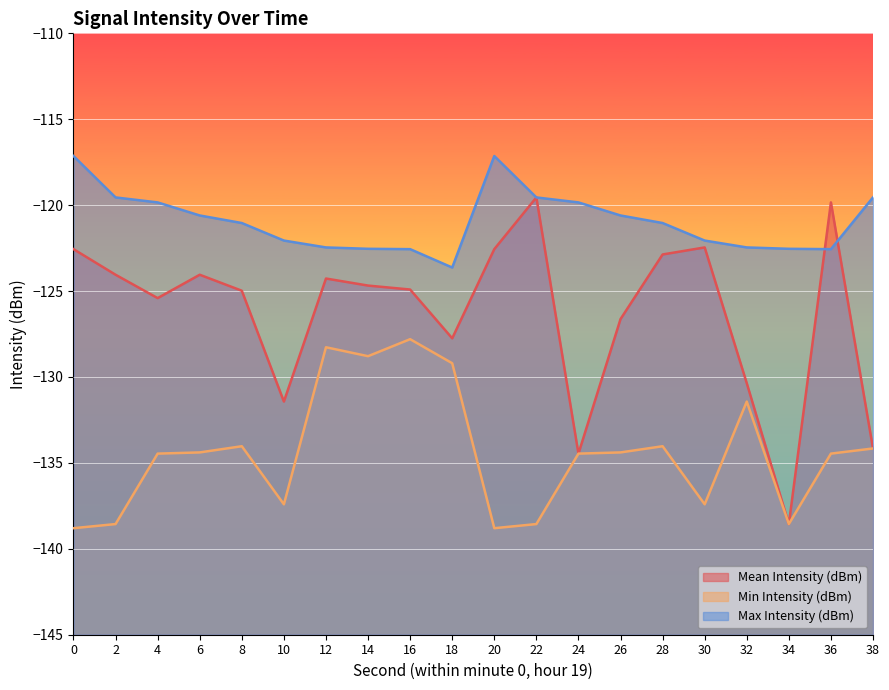

At 36, list the series in order from largest to smallest.

Mean Intensity (dBm), Max Intensity (dBm), Min Intensity (dBm)